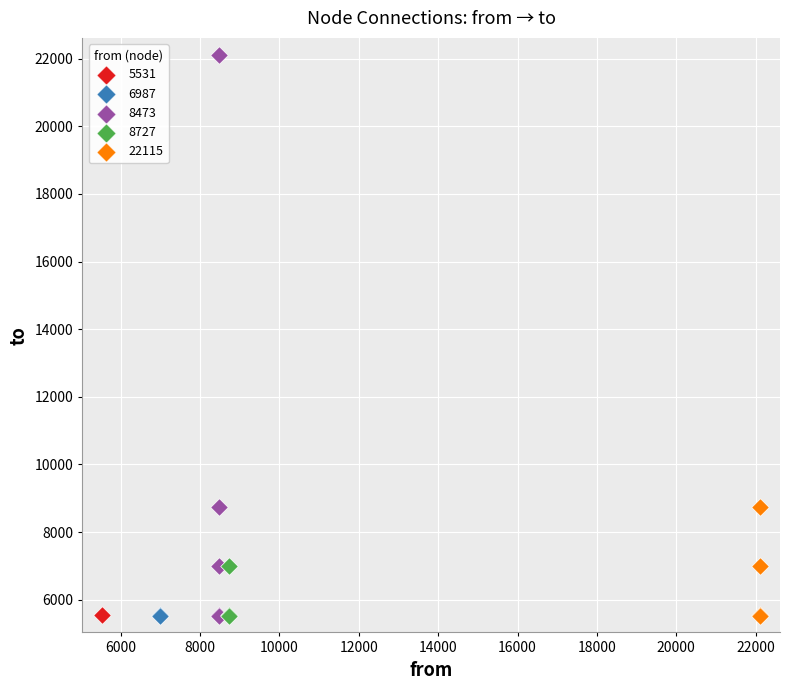

Which series reaches the maximum Y coordinate?

8473